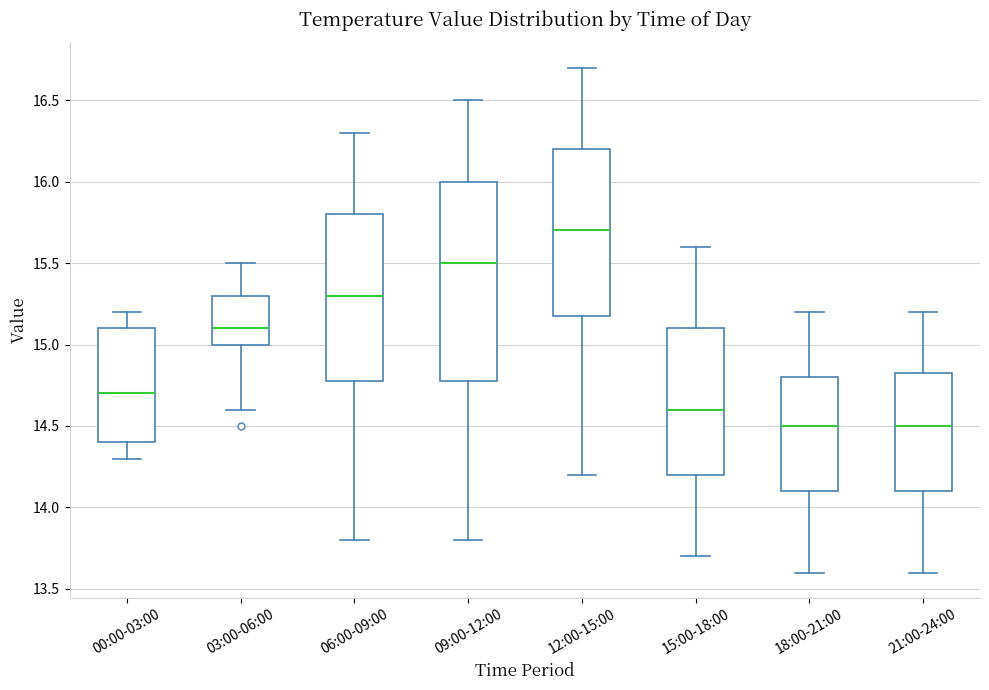

Reading left to right, transcribe this box plot: for each box, give where its median line is, the range the box spans, and where its two whiskers end, as read against the y-axis. The values are not printed on the chart, so give them approximately, as read against the axis.

00:00-03:00: median 14.70, box 14.40 to 15.10, whiskers 14.30 to 15.20
03:00-06:00: median 15.10, box 15.00 to 15.30, whiskers 14.60 to 15.50
06:00-09:00: median 15.30, box 14.80 to 15.80, whiskers 13.80 to 16.30
09:00-12:00: median 15.50, box 14.80 to 16.00, whiskers 13.80 to 16.50
12:00-15:00: median 15.70, box 15.20 to 16.20, whiskers 14.20 to 16.70
15:00-18:00: median 14.60, box 14.20 to 15.10, whiskers 13.70 to 15.60
18:00-21:00: median 14.50, box 14.10 to 14.80, whiskers 13.60 to 15.20
21:00-24:00: median 14.50, box 14.10 to 14.85, whiskers 13.60 to 15.20